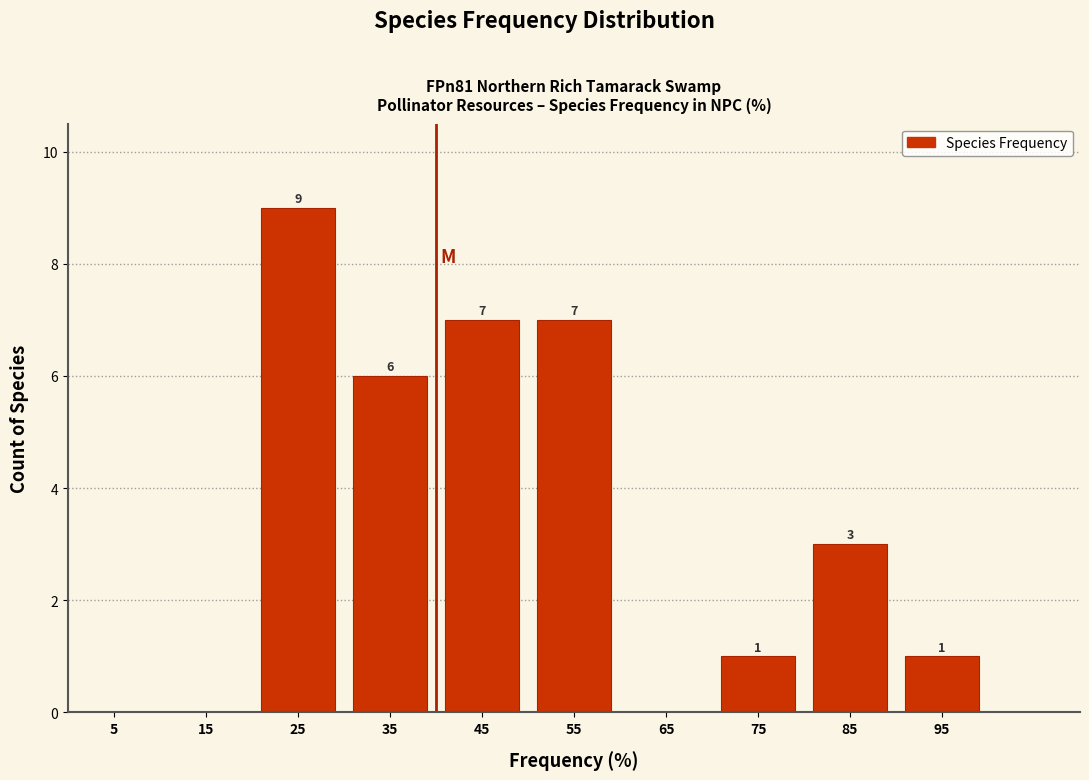

Which range on the x-axis has the tallest bar?

20 to 30